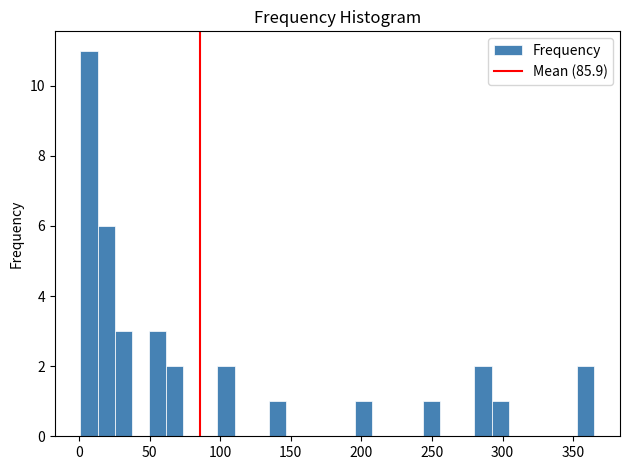

Read against the x-axis, roughly where is the centre of the tallest bar?

5